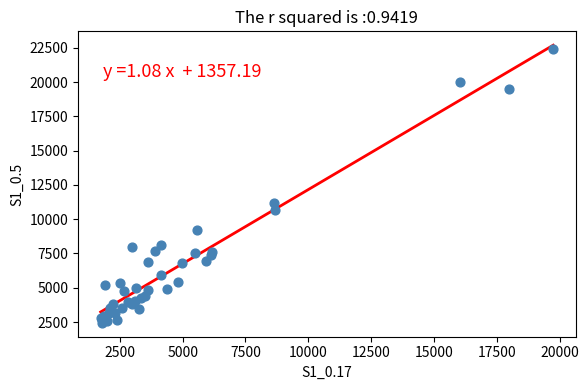

What Y value in the scatter plot is closest to 12436?

11147.1